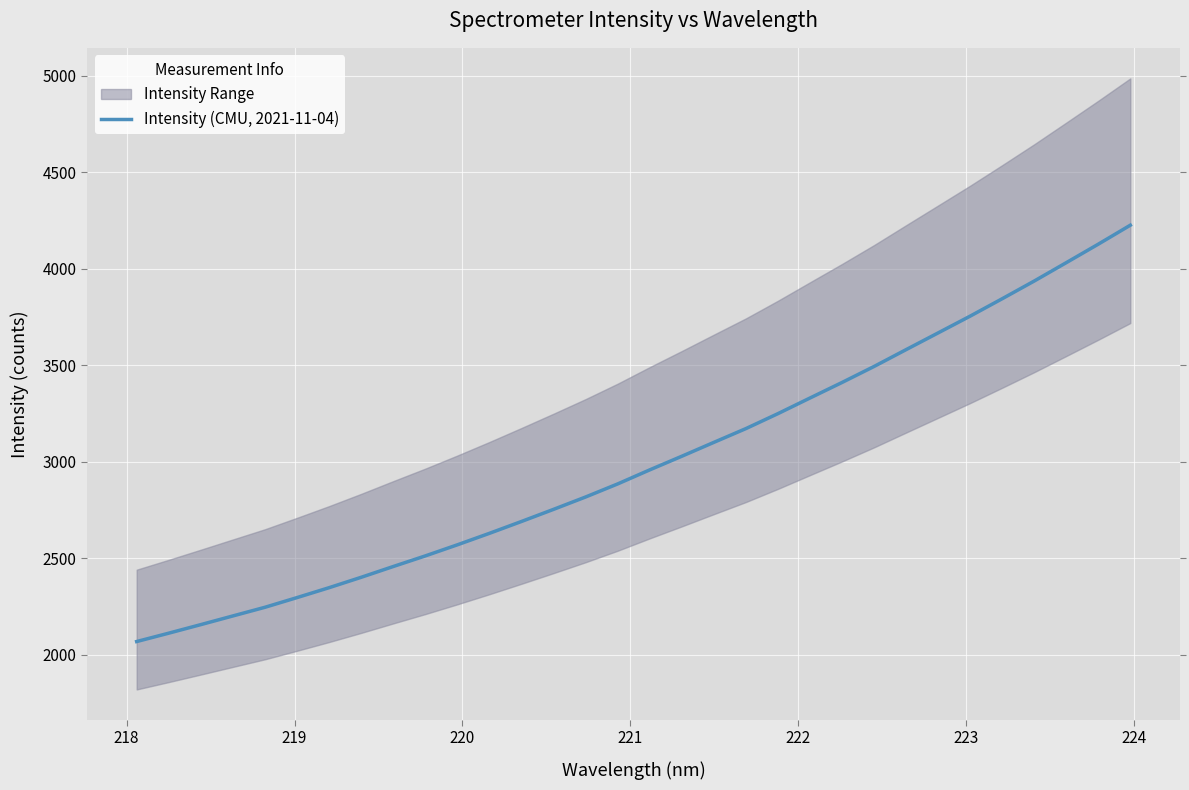

Reading left to right, what are all the values shown in this chart?

2068.4	2111.8	2156.1	2201.1	2246.0	2296.2	2347.6	2401.4	2457.3	2512.3	2569.7	2629.2	2690.7	2753.5	2817.6	2885.2	2958.0	3028.6	3100.5	3171.8	3249.4	3330.3	3410.8	3493.7	3580.9	3667.5	3754.5	3844.6	3936.2	4031.3	4127.1	4225.4